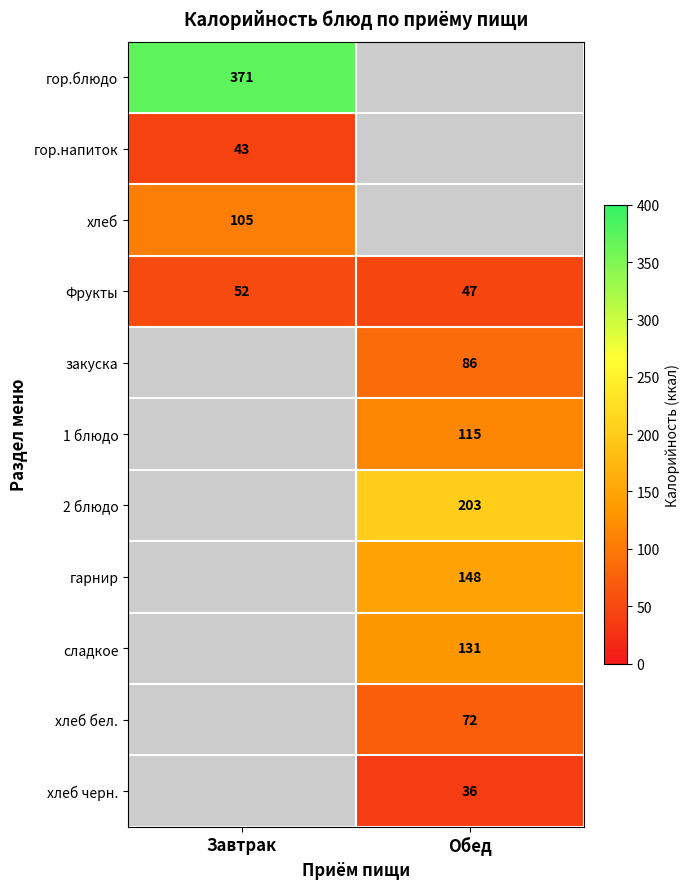

What is the average value of the Фрукты series?

50